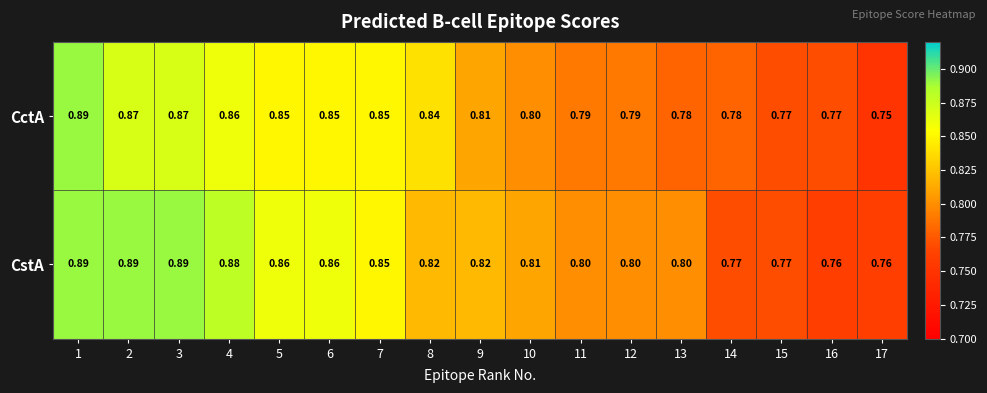

What is the total value across all series at 7?

1.7